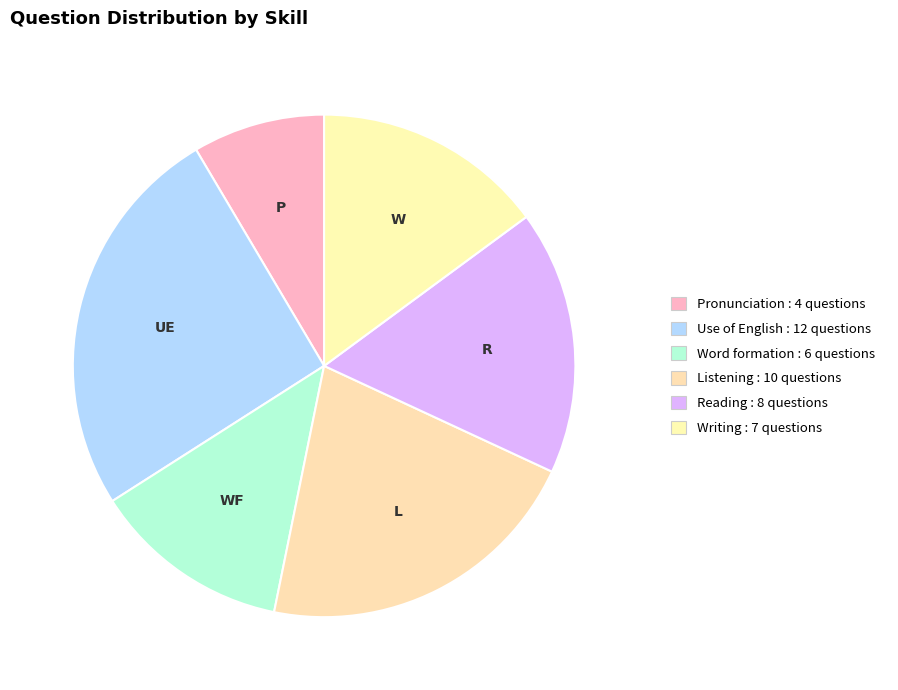

What percentage is the Pronunciation slice, to the nearest percent?

9%